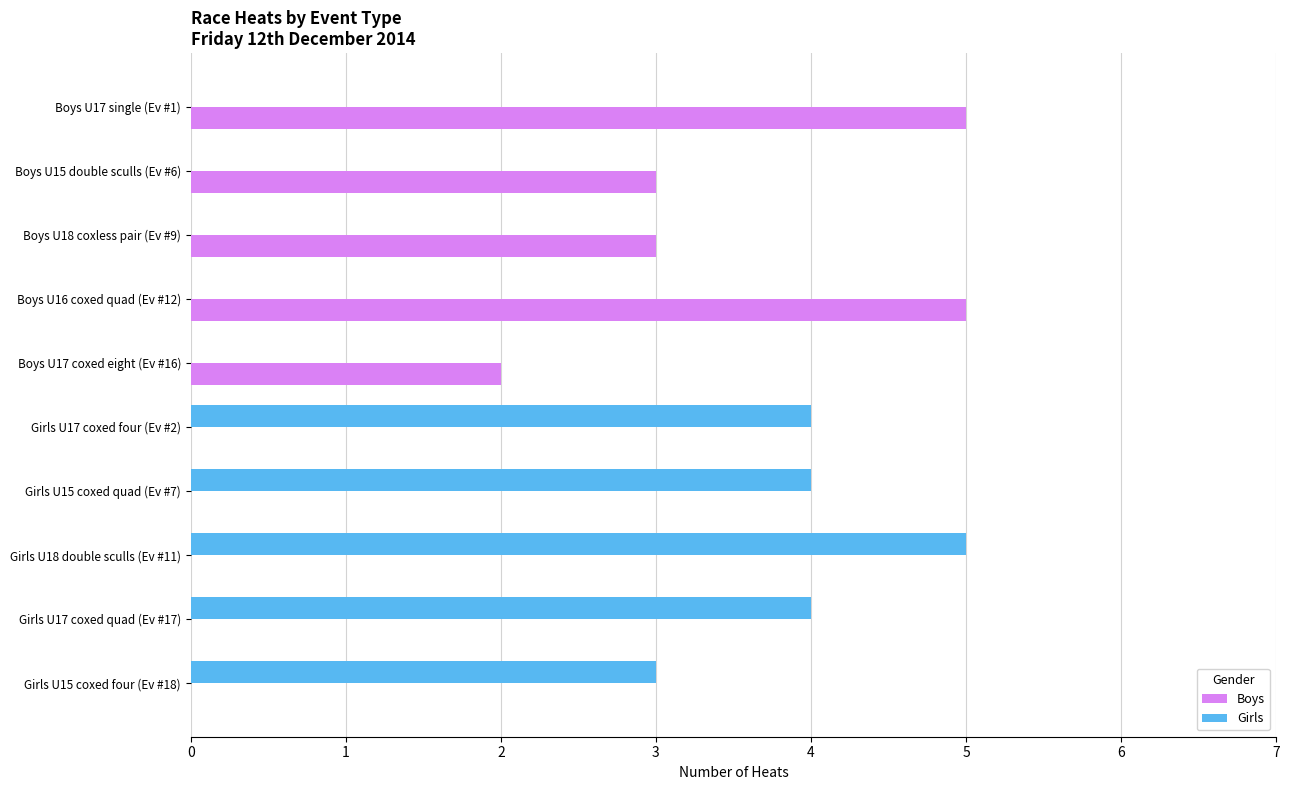

What is the sum of all Girls values?

20